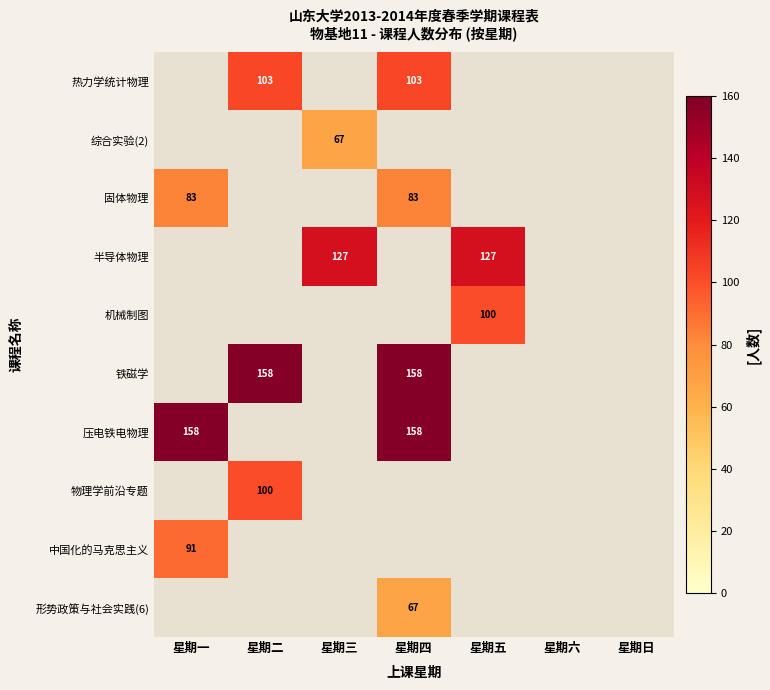

True or false: 半导体物理 has a value of 195 at 星期三.

False